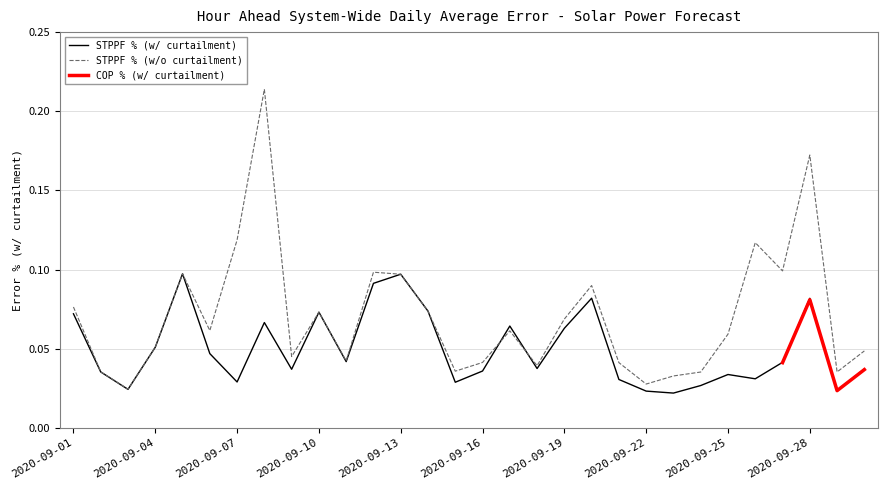

Which series has the widest spread of values?

STPPF % (w/o curtailment)